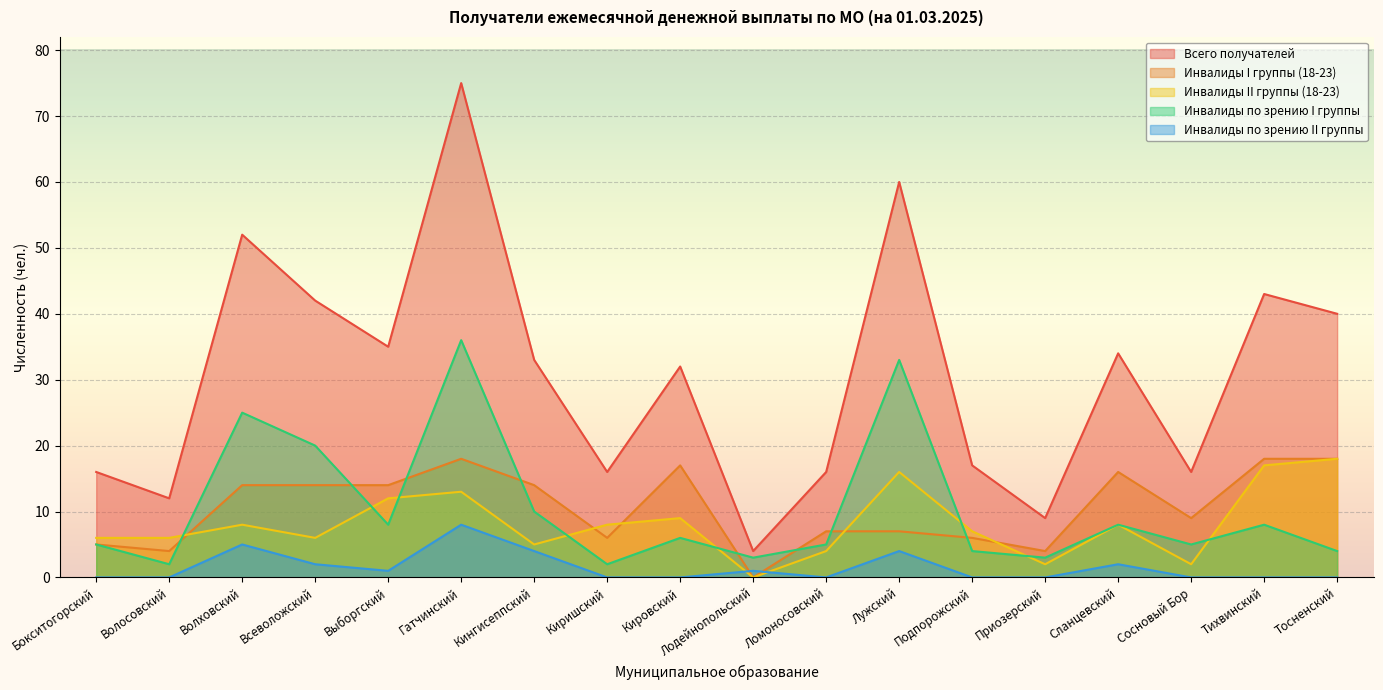

What is the label of the 6th point from the left?

Гатчинский